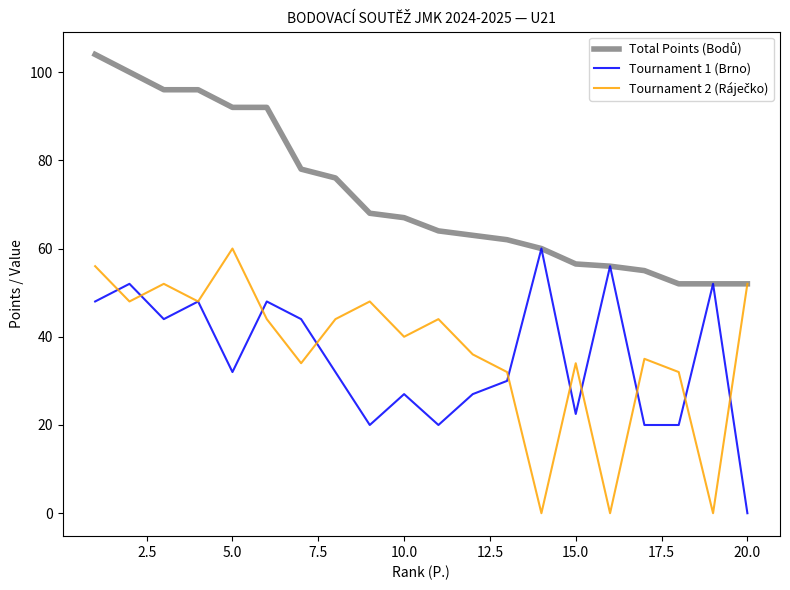

How many lines are shown in the chart?

3